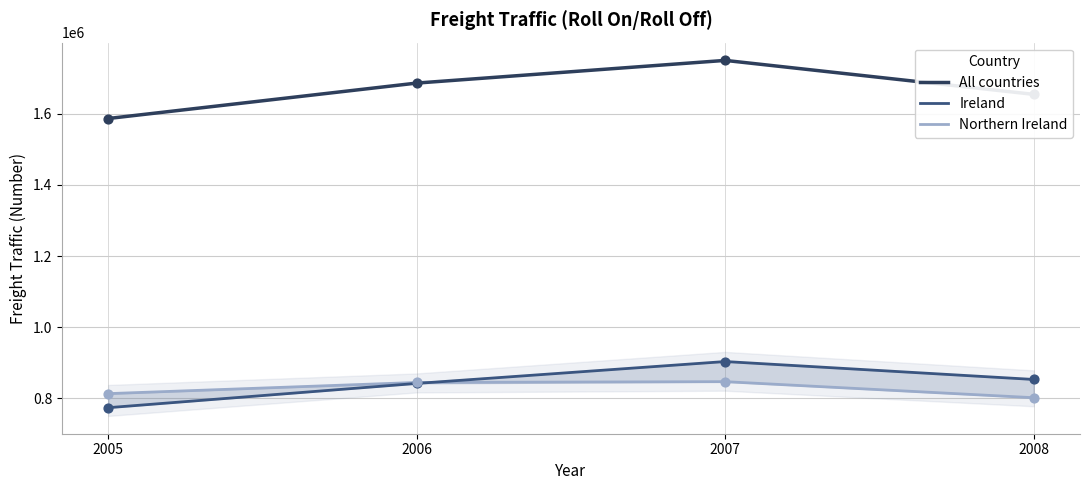

What is the total value across all series at 2008?

3309002